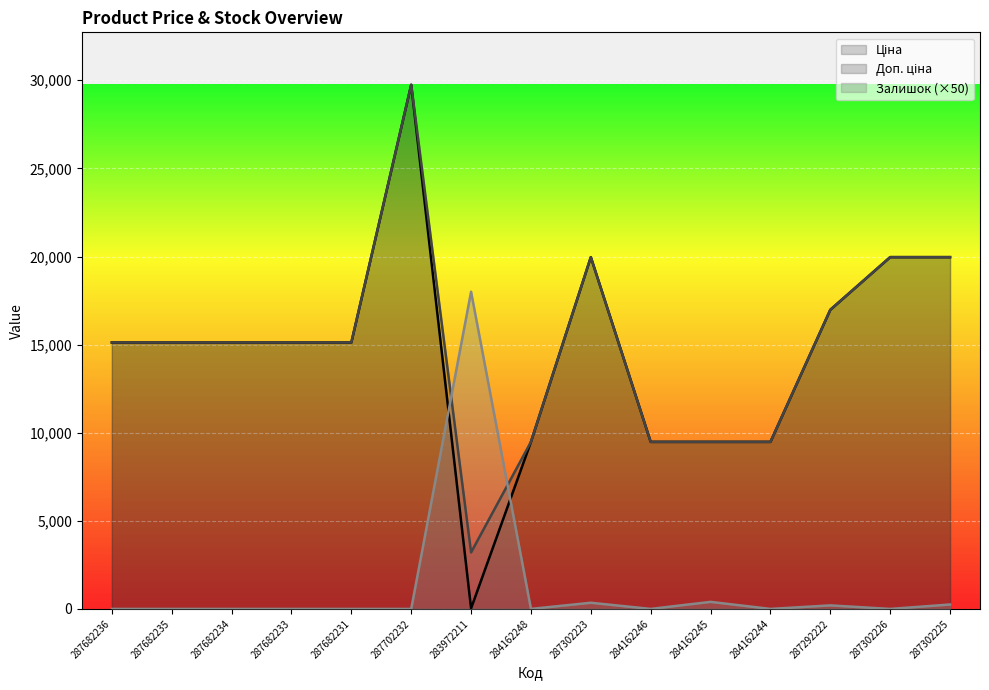

What is the label of the 3rd point from the right?

287292222